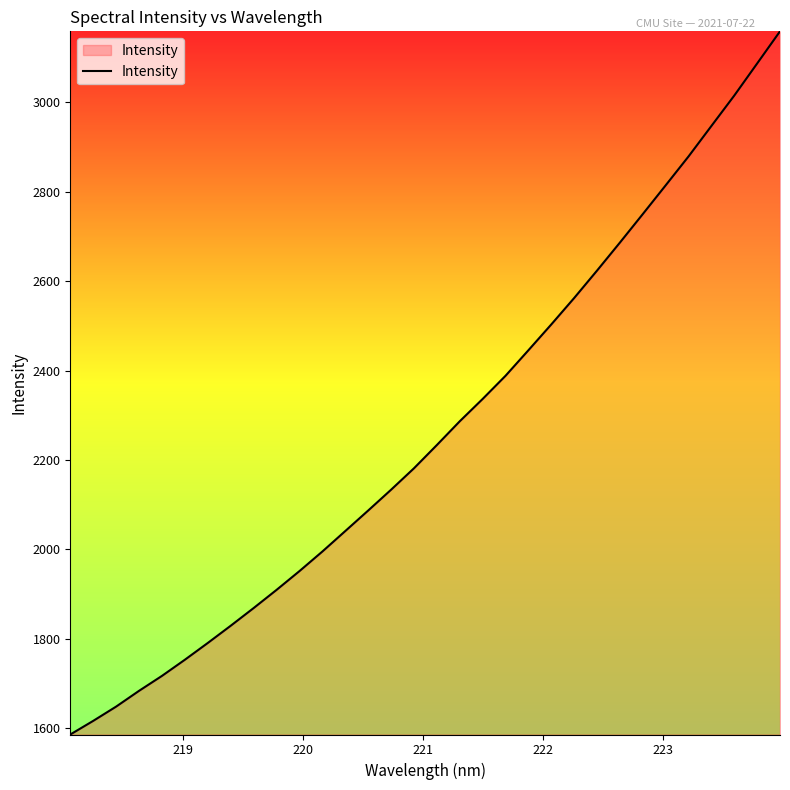

True or false: the data has more than 1 interior local peaks.

False